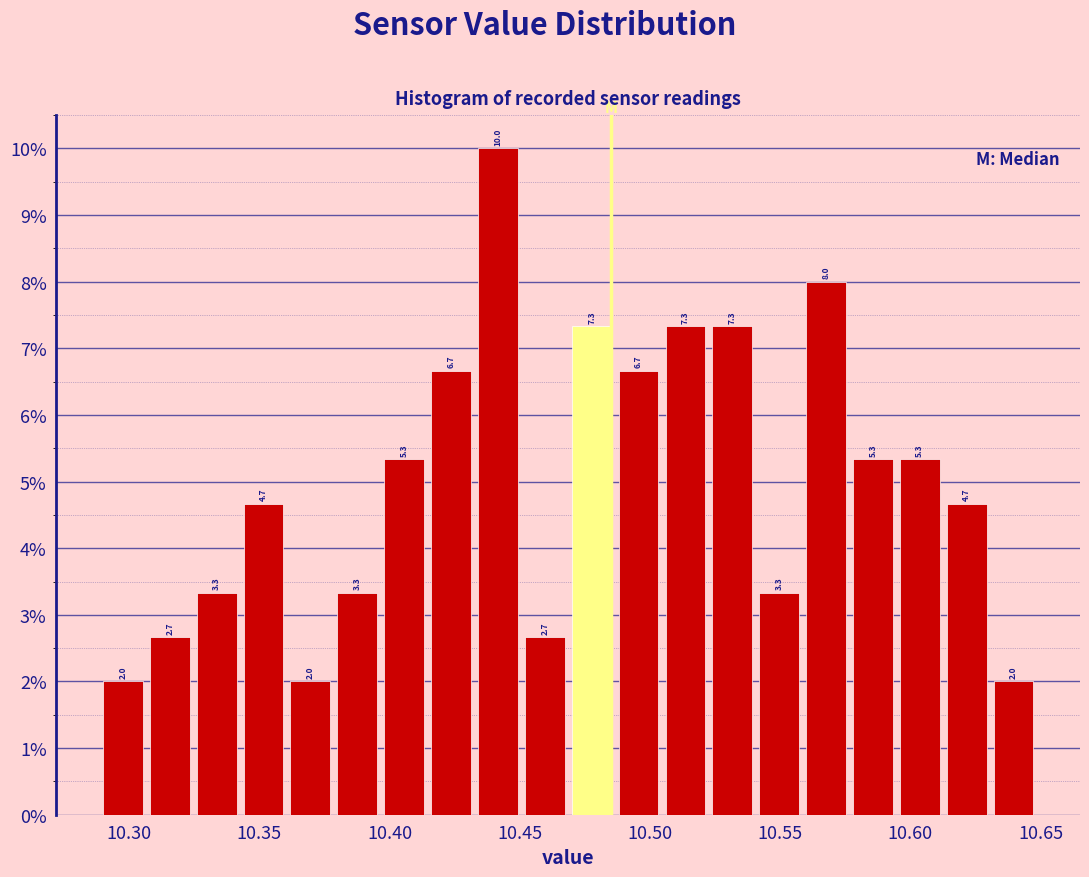

Around what value on the x-axis is the tallest bar? Give the approximate position of its centre, as read against the axis.

10.440